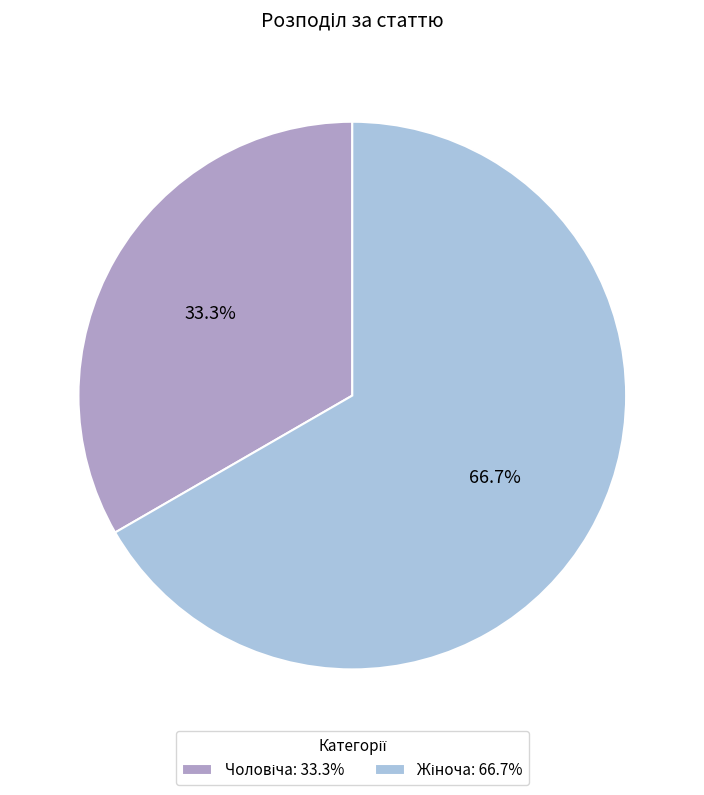

Is there any slice that represents more than half of the pie?

Yes